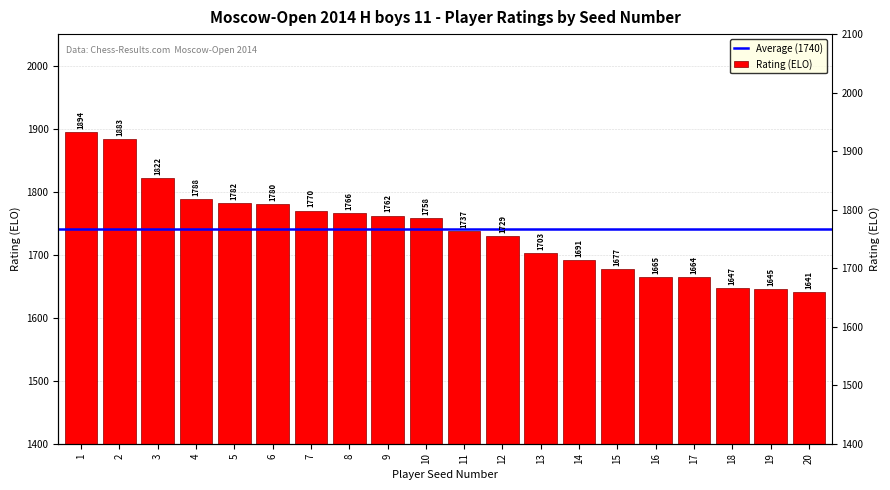

Is it true that the value at 7 is 3074?

False